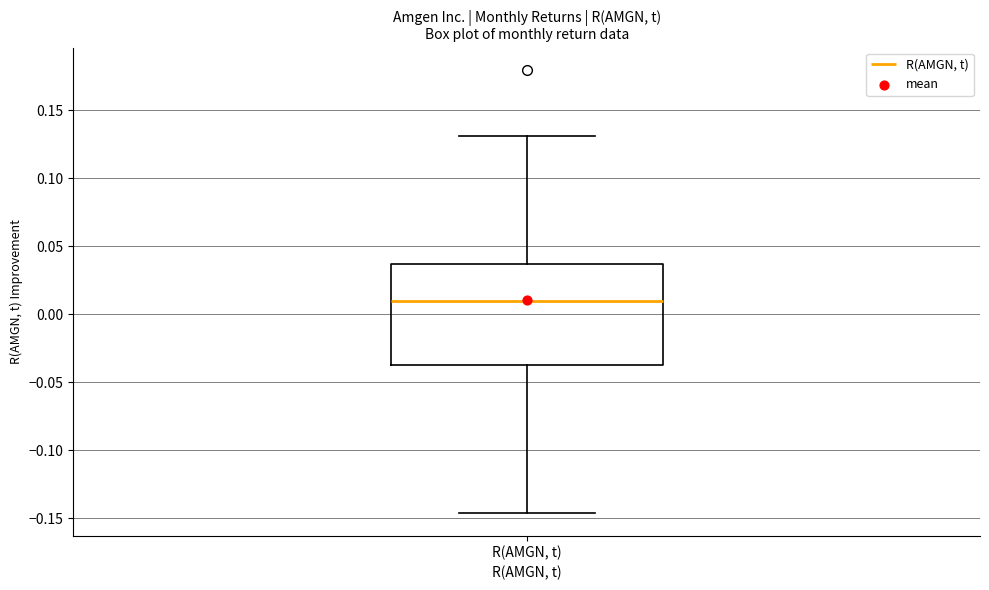

Read this box plot against the y-axis: the position of the median line, the range covered by the box, and the ends of both whiskers. The values are not printed on the chart, so give them approximately, as read against the axis.

median 0.010, box -0.035 to 0.035, whiskers -0.145 to 0.130